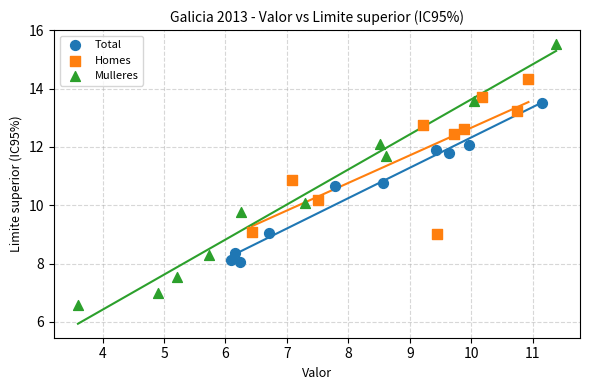

Which series has the largest Y range (max minus min)?

Mulleres